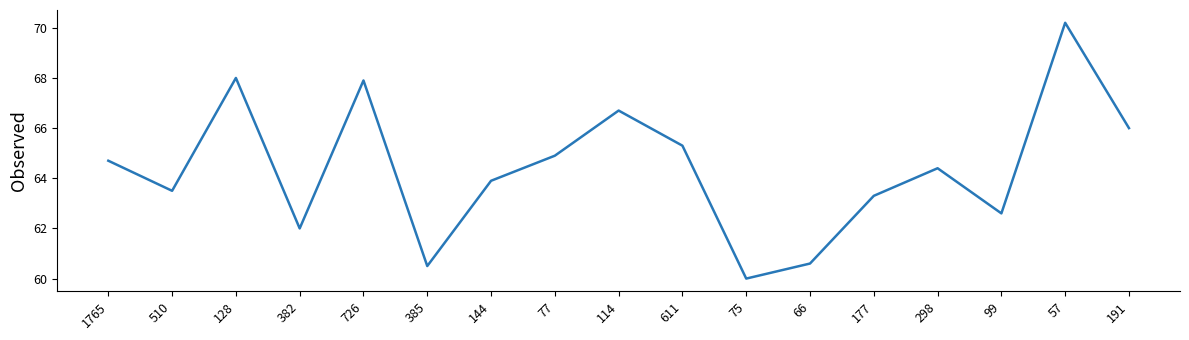

Which has a higher value, 385 or 99?

99